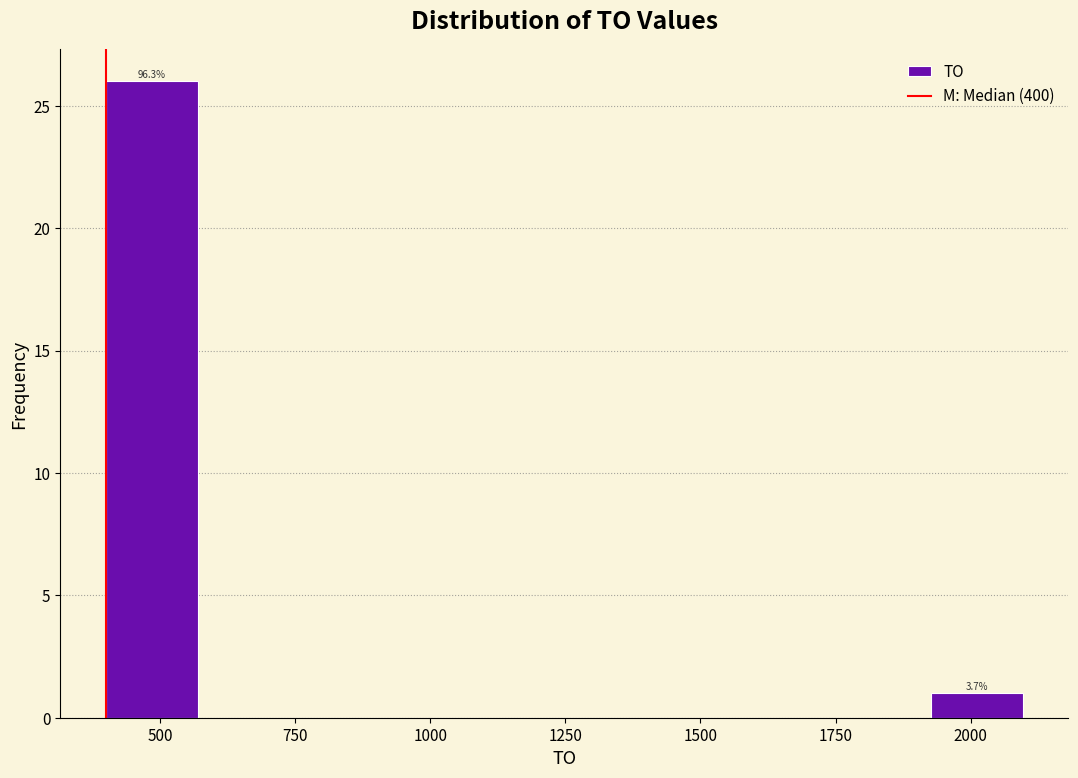

Read against the x-axis, roughly where is the centre of the tallest bar?

500